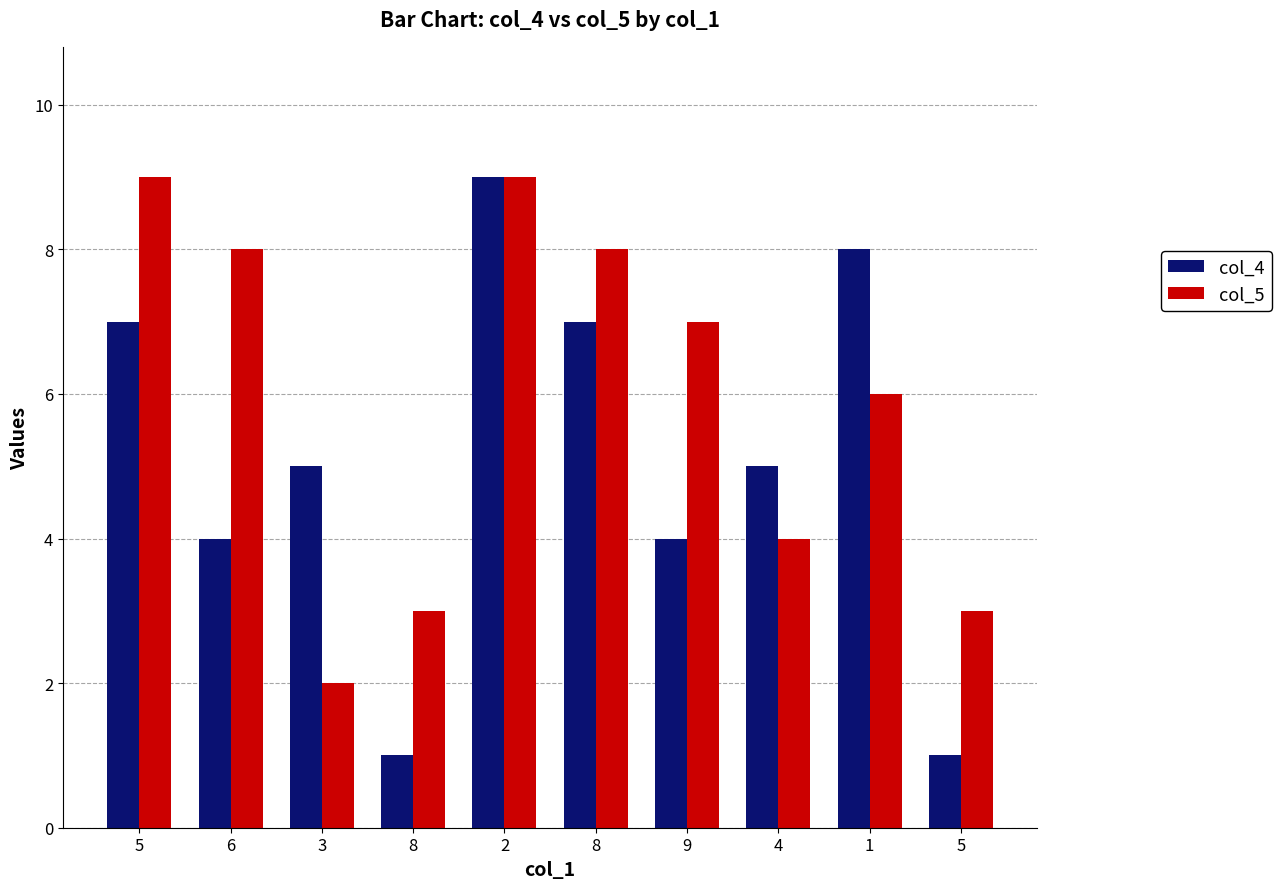

Rank the series by their maximum value, from lowest to highest.

col_4, col_5